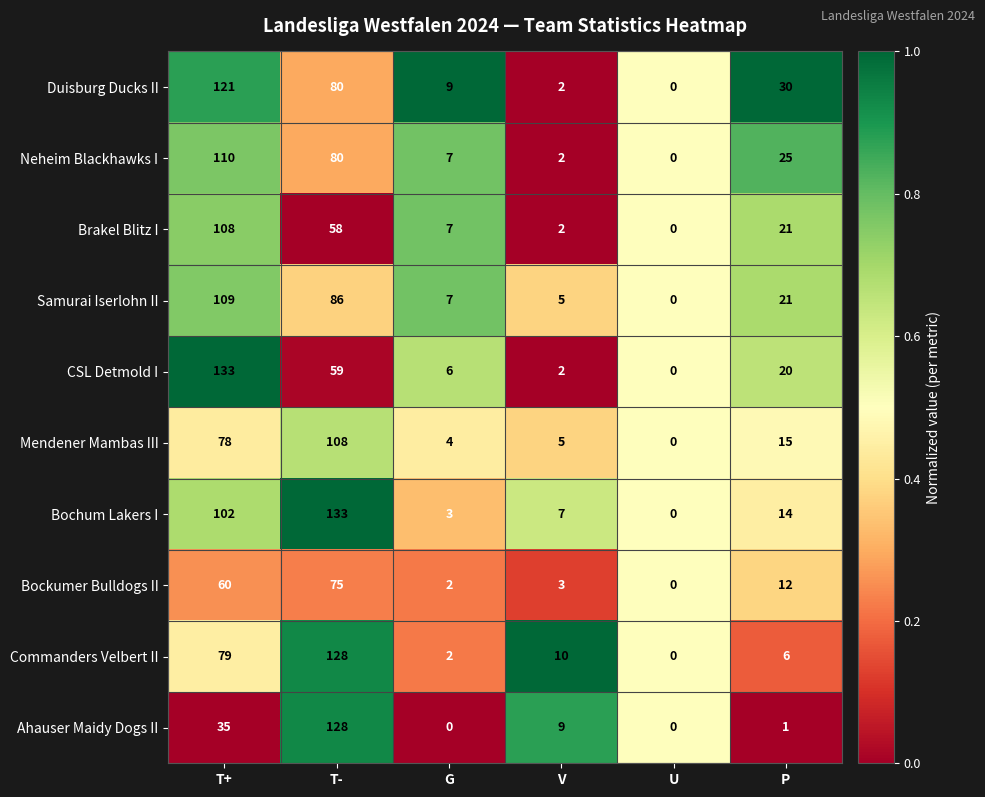

What is the difference between the Samurai Iserlohn II values at P and T-?

65